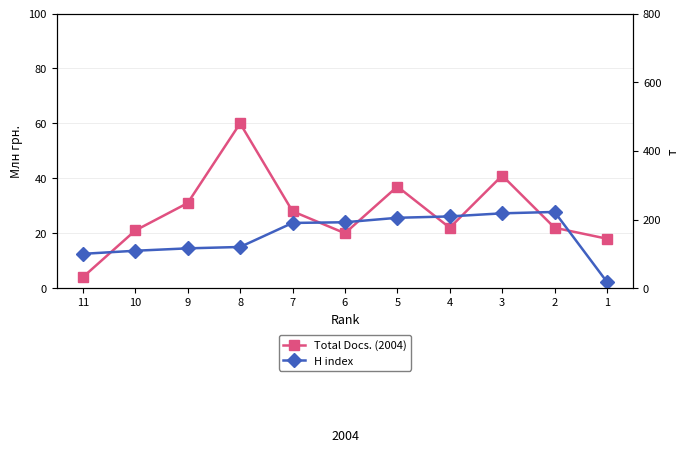

How many values in the Total Docs. (2004) series are below 22?

4